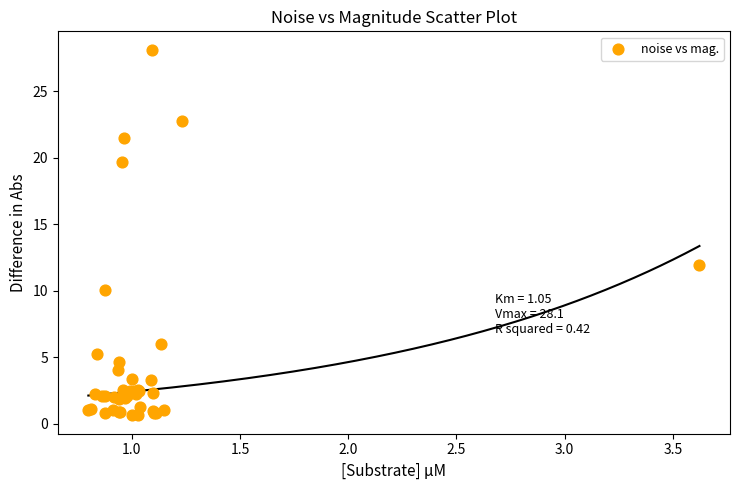

What Y value in the scatter plot is closest to 14?

11.9